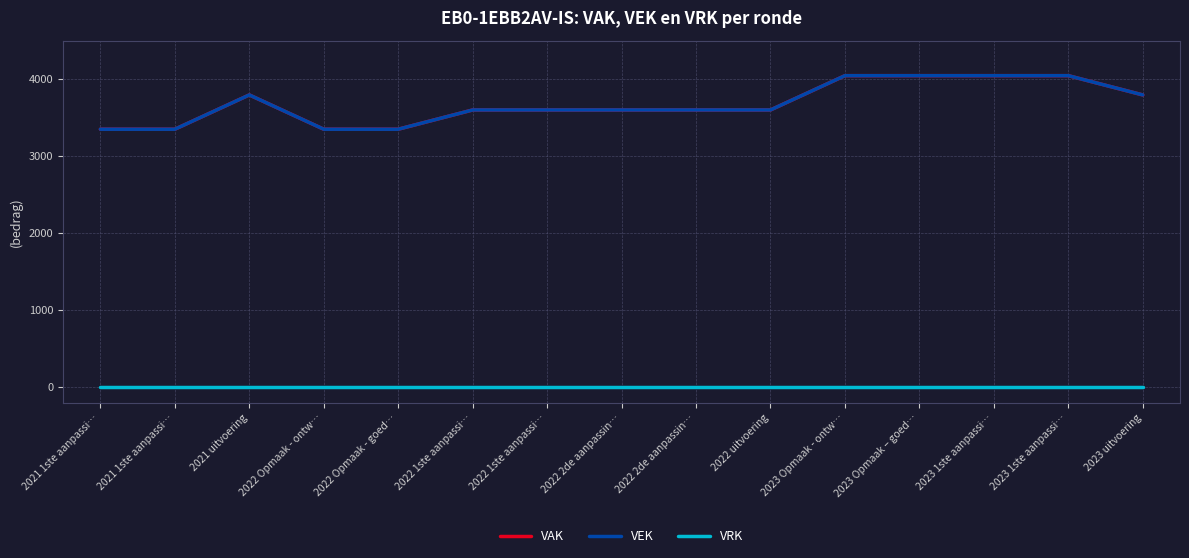

Rank the series at 2021 1ste aanpassi… from highest to lowest value.

VAK, VEK, VRK